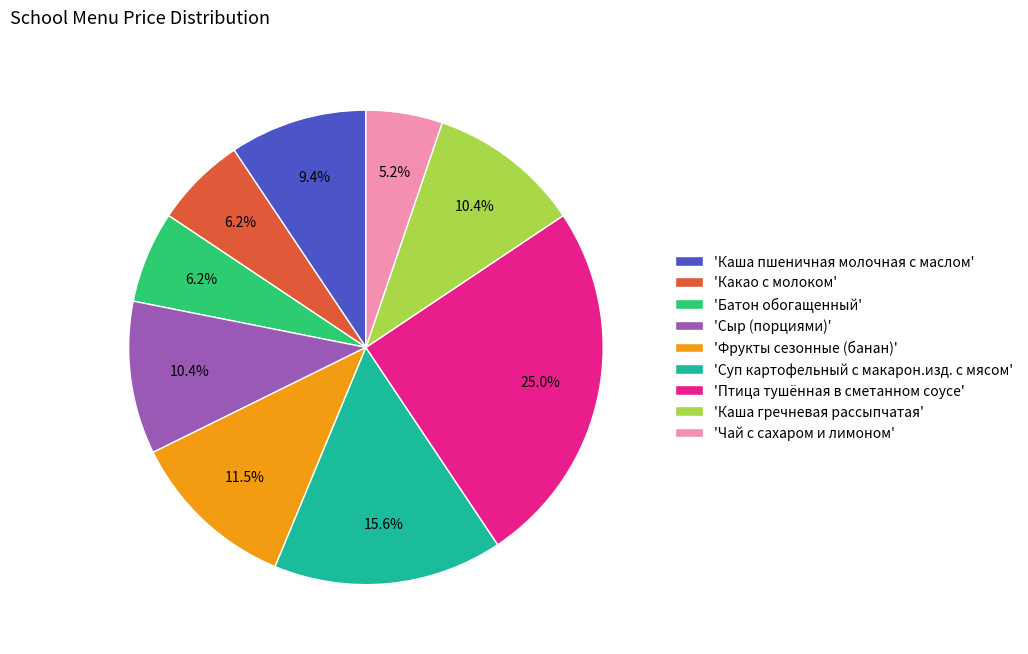

Which category has the smallest portion of the pie?

'Чай с сахаром и лимоном'